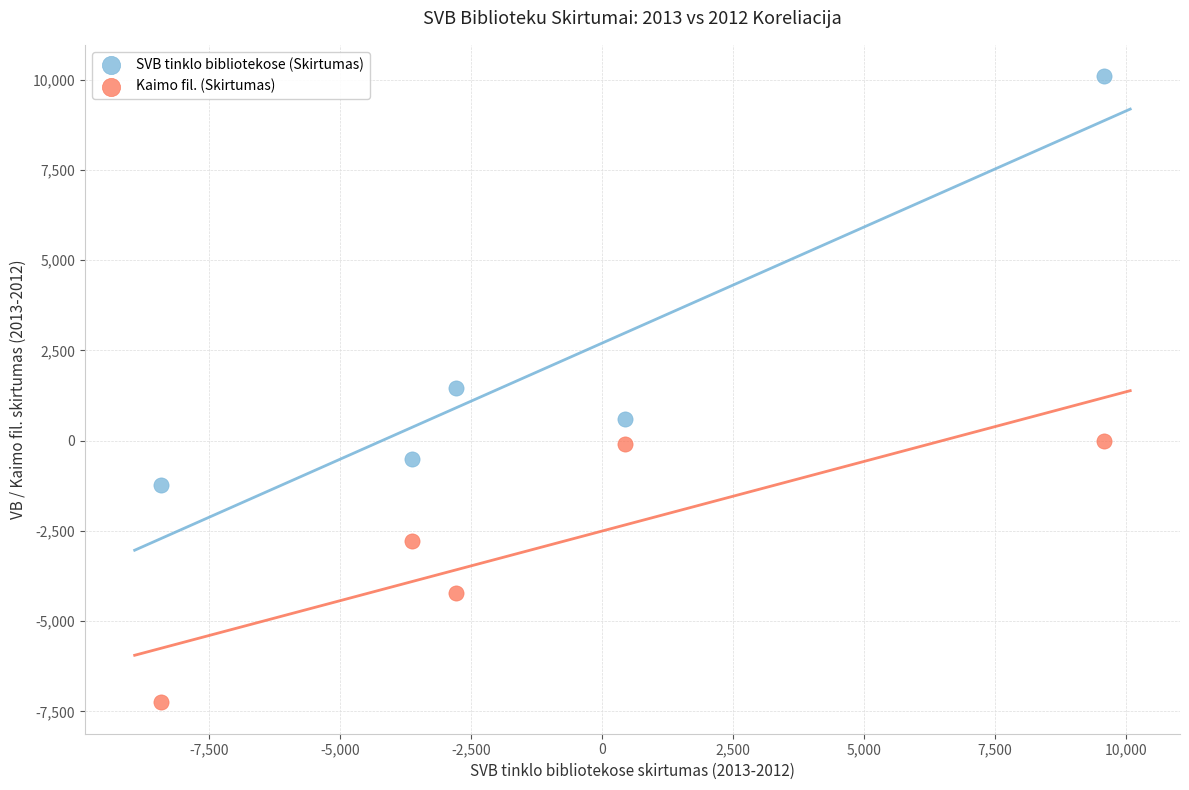

Which series reaches the minimum Y coordinate?

Kaimo fil. (Skirtumas)